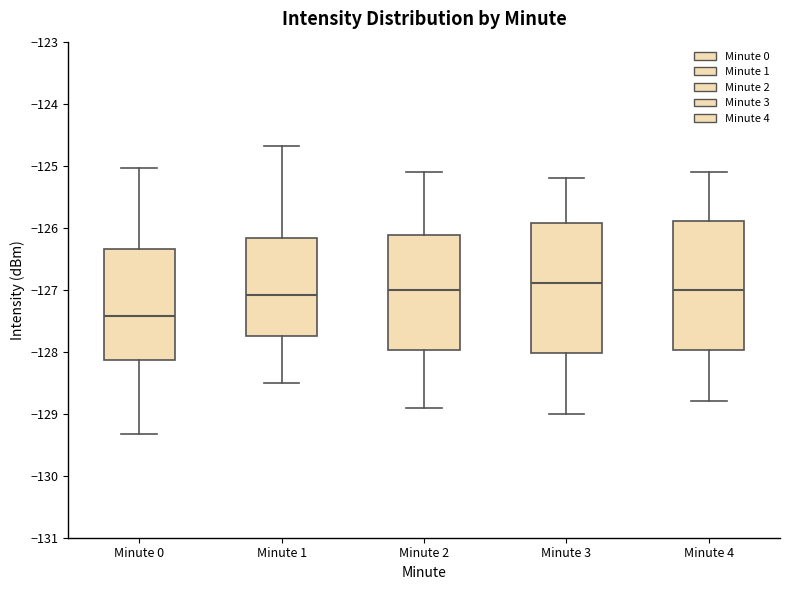

Reading left to right, transcribe this box plot: for each box, give where its median line is, the range the box spans, and where its two whiskers end, as read against the y-axis. The values are not printed on the chart, so give them approximately, as read against the axis.

Minute 0: median -127.4, box -128.1 to -126.3, whiskers -129.3 to -125.0
Minute 1: median -127.1, box -127.7 to -126.2, whiskers -128.5 to -124.7
Minute 2: median -127.0, box -128.0 to -126.1, whiskers -128.9 to -125.1
Minute 3: median -126.9, box -128.0 to -125.9, whiskers -129.0 to -125.2
Minute 4: median -127.0, box -128.0 to -125.9, whiskers -128.8 to -125.1